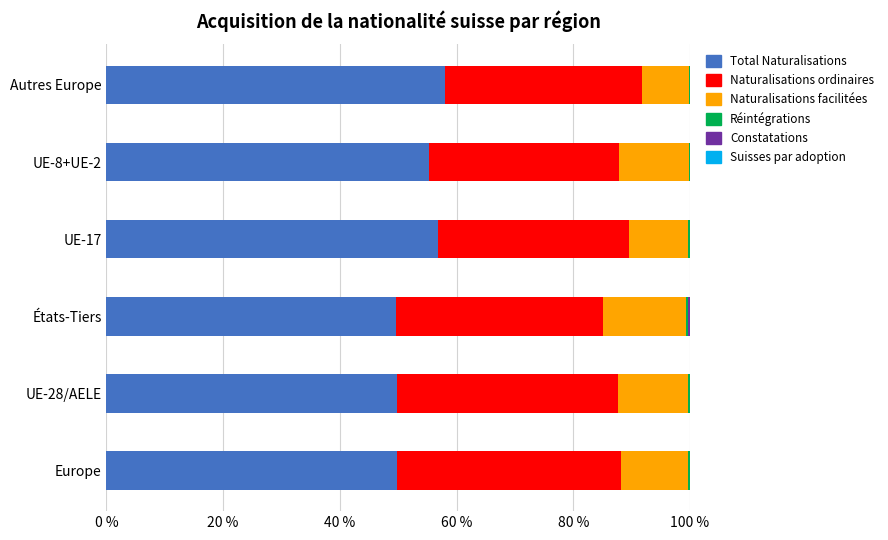

Count the number of categories in the chart.

6